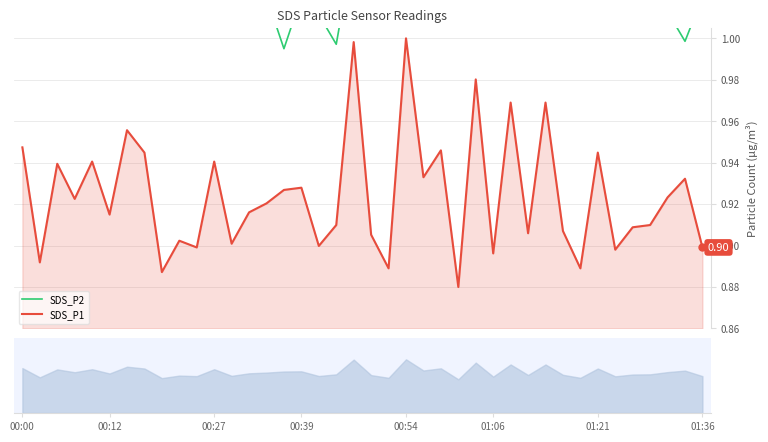

What is the sum of the SDS_P2 values at 00:00 and 01:36?

2.1